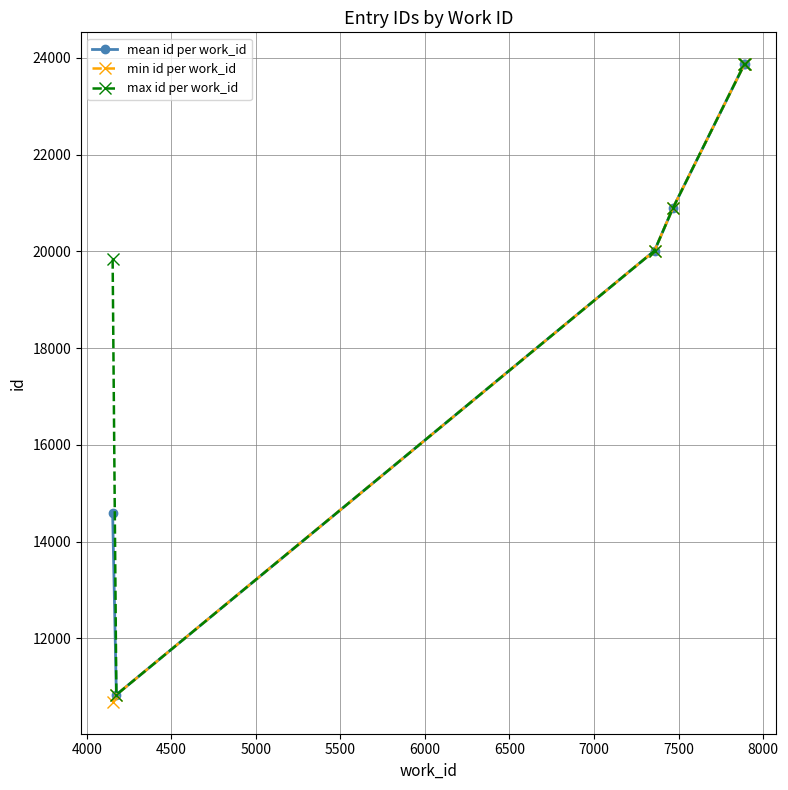

How many interior local valleys does the max id per work_id series have?

1